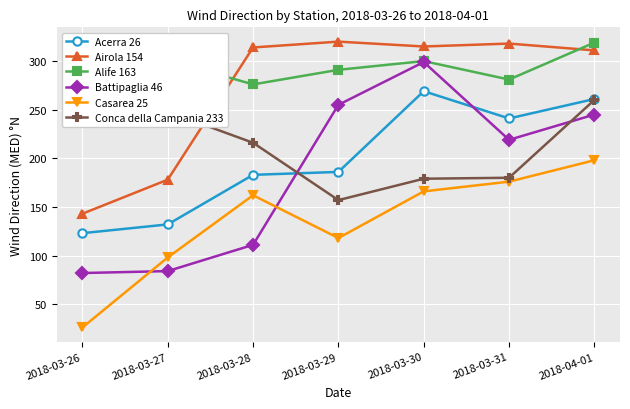

Reading right to left, transcribe all the data shown in this chart.

Acerra 26: 2018-04-01=261	2018-03-31=241	2018-03-30=269	2018-03-29=186	2018-03-28=183	2018-03-27=132	2018-03-26=123
Airola 154: 2018-04-01=311	2018-03-31=318	2018-03-30=315	2018-03-29=320	2018-03-28=314	2018-03-27=178	2018-03-26=143
Alife 163: 2018-04-01=319	2018-03-31=281	2018-03-30=300	2018-03-29=291	2018-03-28=276	2018-03-27=301	2018-03-26=269
Battipaglia 46: 2018-04-01=245	2018-03-31=219	2018-03-30=299	2018-03-29=255	2018-03-28=111	2018-03-27=84	2018-03-26=82
Casarea 25: 2018-04-01=198	2018-03-31=176	2018-03-30=166	2018-03-29=118	2018-03-28=162	2018-03-27=98	2018-03-26=26
Conca della Campania 233: 2018-04-01=260	2018-03-31=180	2018-03-30=179	2018-03-29=157	2018-03-28=216	2018-03-27=248	2018-03-26=320